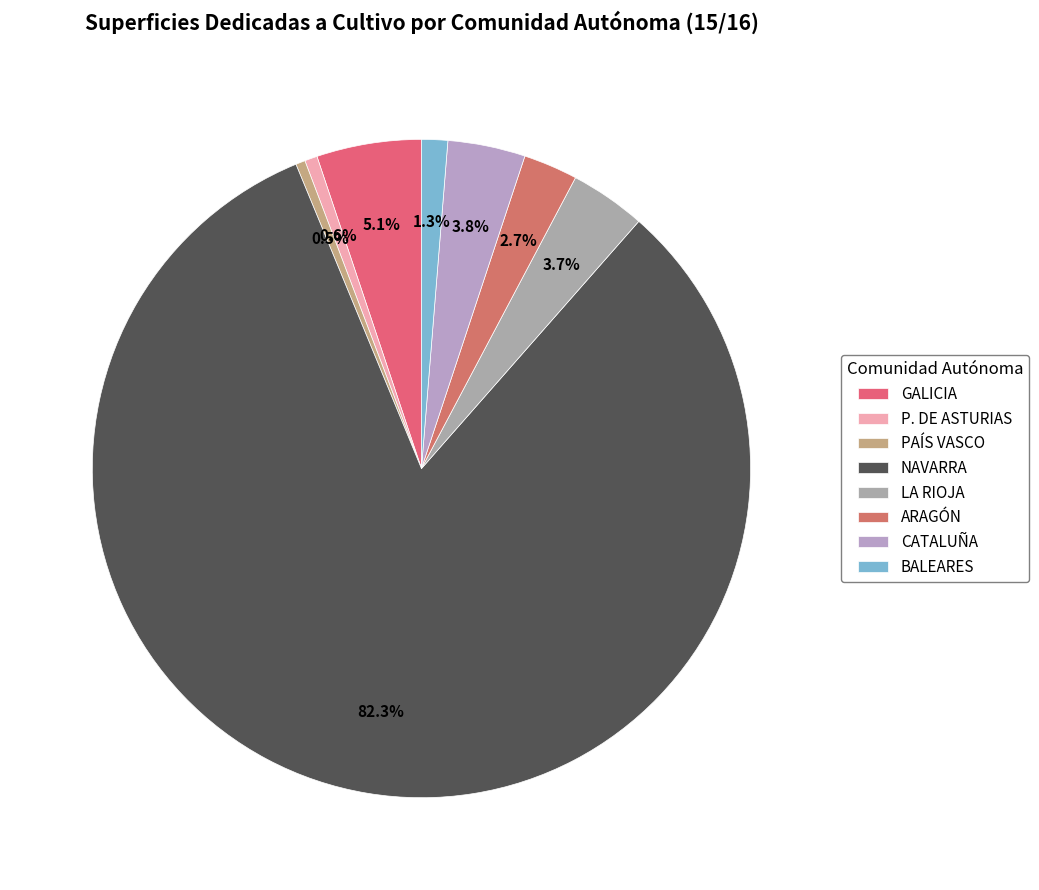

Do NAVARRA and P. DE ASTURIAS together represent more than half of the pie?

Yes